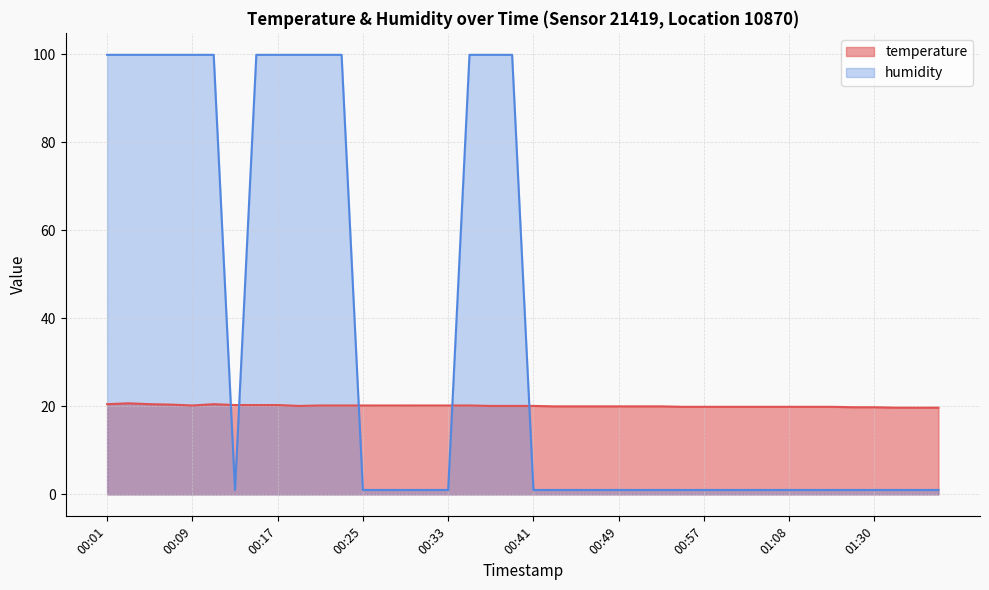

True or false: humidity has a value of 61.9 at 00:23.

False